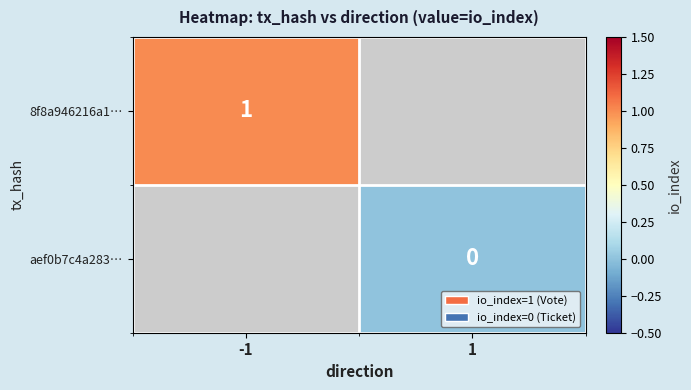

True or false: 8f8a946216a1… has a value of 1 at -1.

True